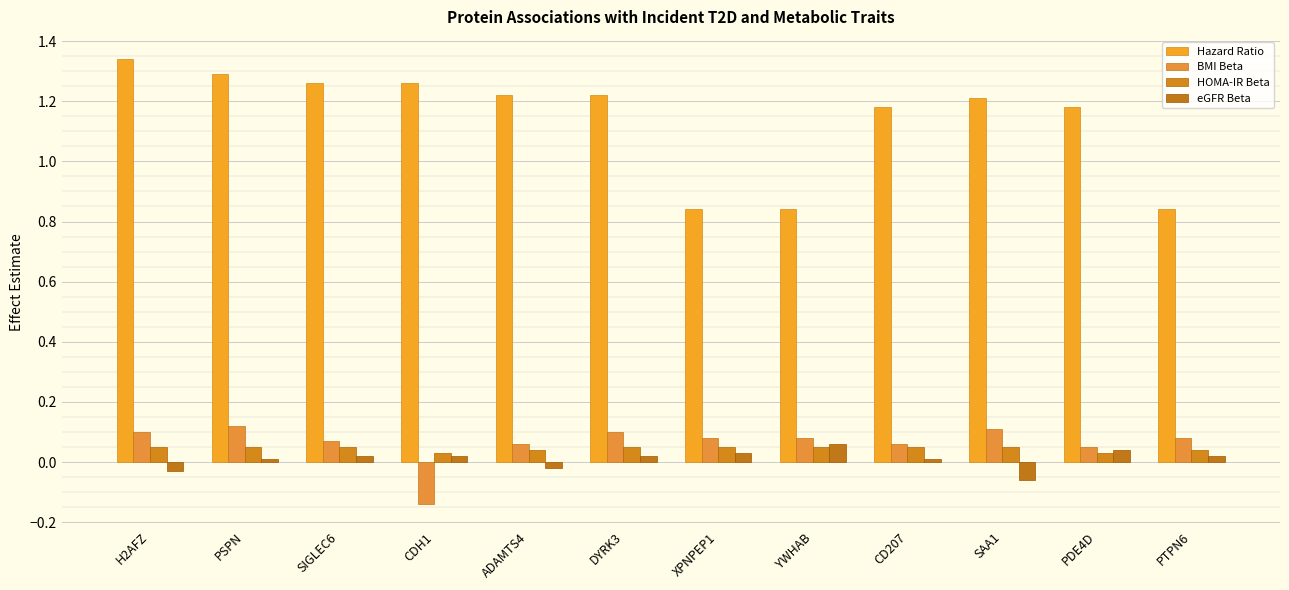

Which series has the largest range (max minus min)?

Hazard Ratio